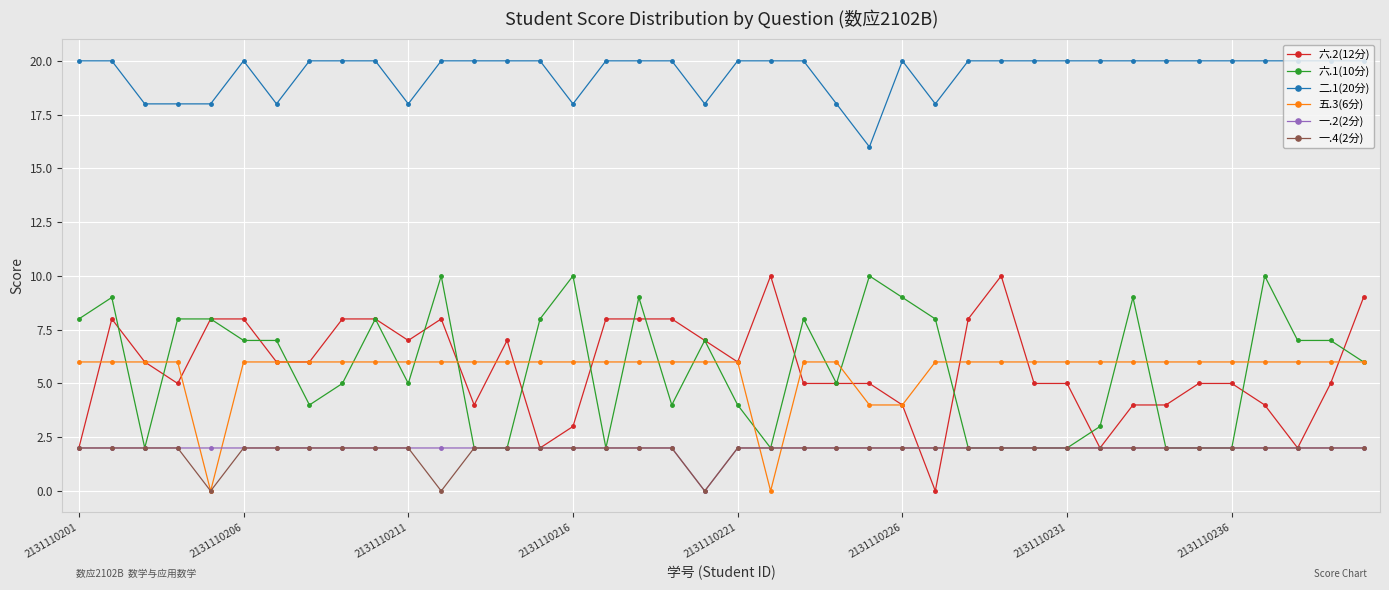

Which series has the widest spread of values?

六.2(12分)